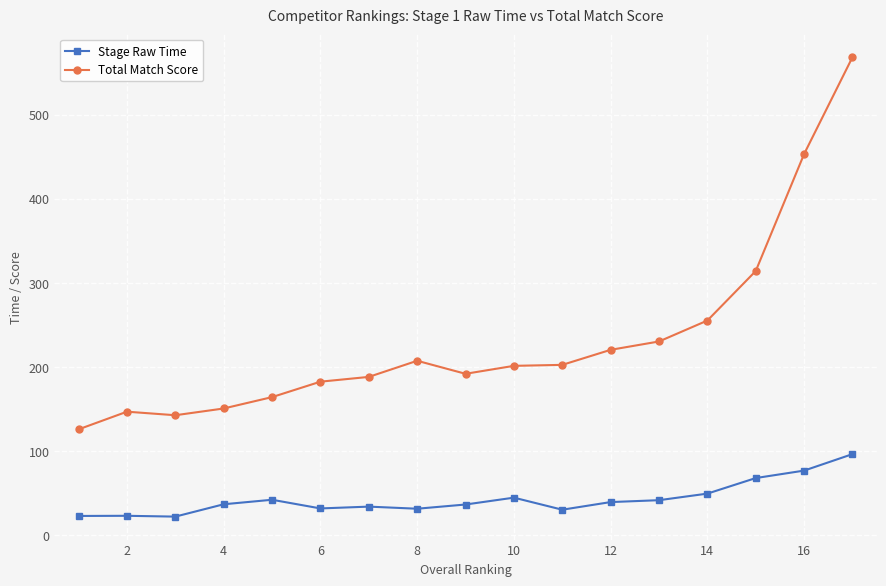

True or false: Total Match Score and Stage Raw Time cross at least once.

False